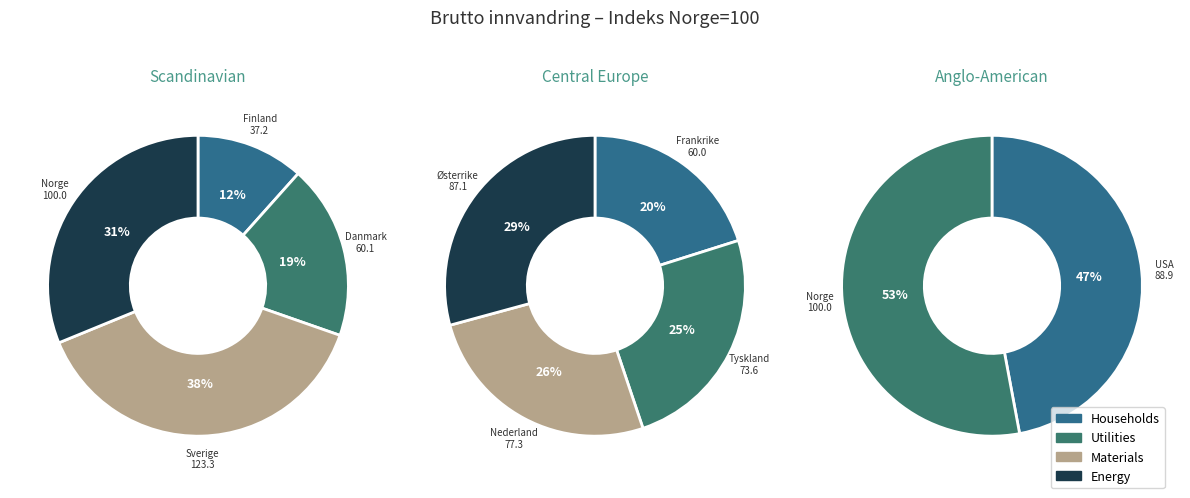

Rank the categories by value from lowest to highest.

Finland, Frankrike, Danmark, Tyskland, Nederland, Østerrike, USA, Norge, Sverige